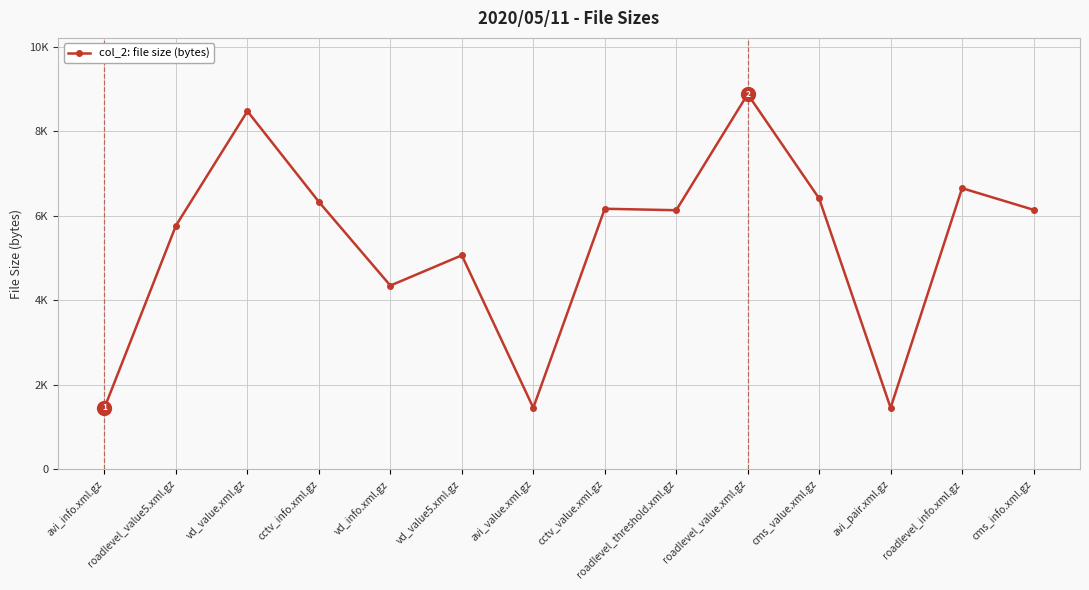

Is this an area chart (filled region under the line)?

No